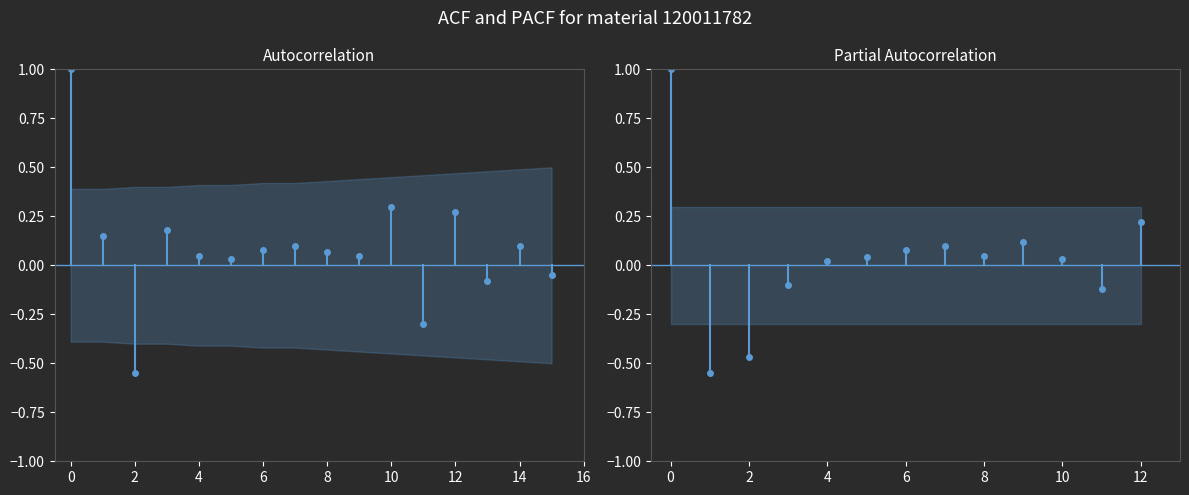

What is the spread (max minus min) of values at 2?

0.1